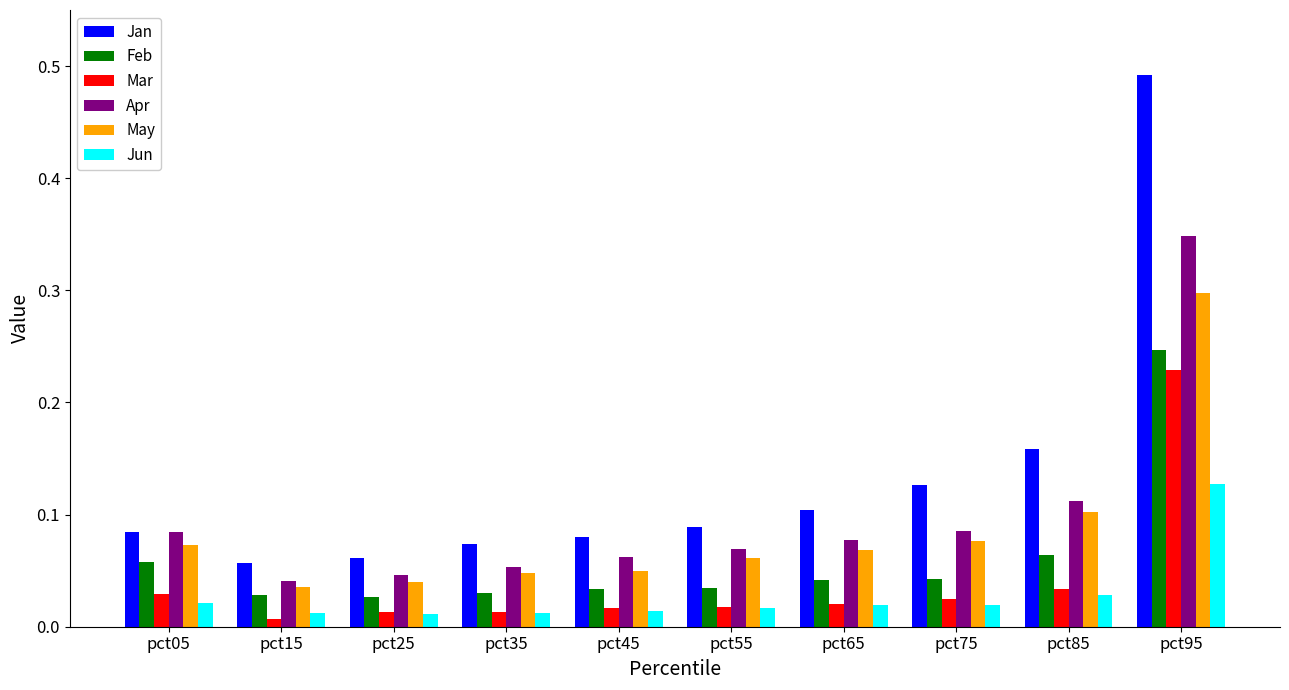

Which category has the highest value in the Jun series?

pct95